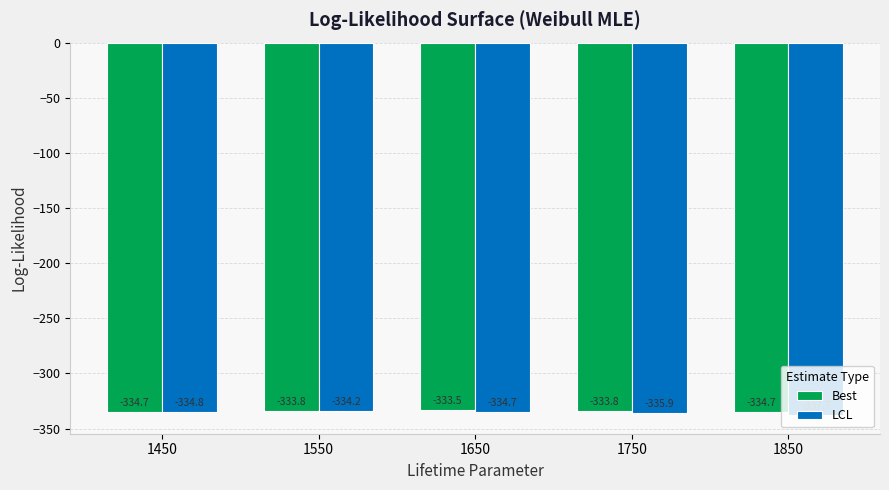

Rank the series by their average value, from highest to lowest.

Best, LCL